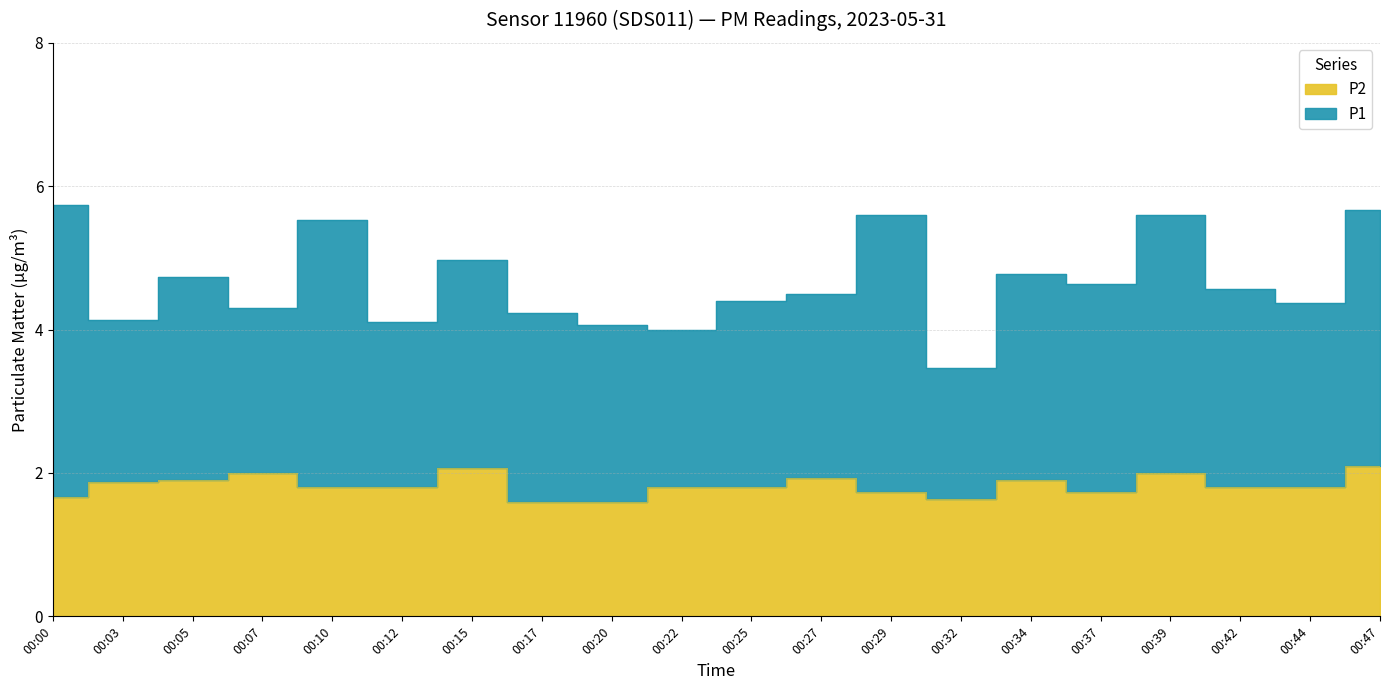

List the labels in order of value, largest first.

00:47, 00:15, 00:07, 00:39, 00:27, 00:05, 00:34, 00:03, 00:10, 00:12, 00:22, 00:25, 00:42, 00:44, 00:29, 00:37, 00:00, 00:32, 00:17, 00:20